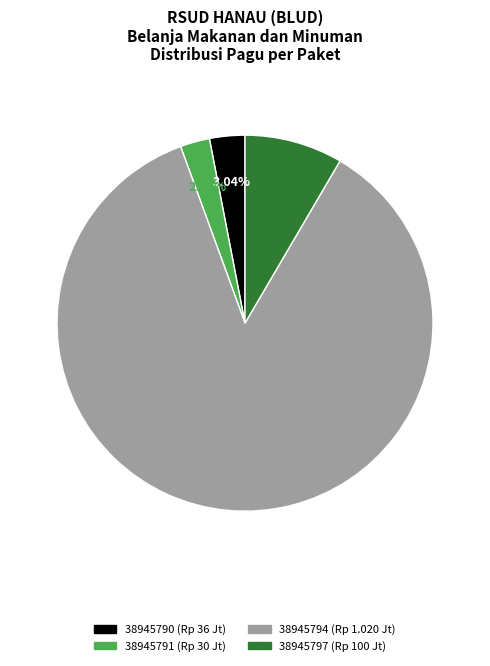

Does any single category account for the majority?

Yes